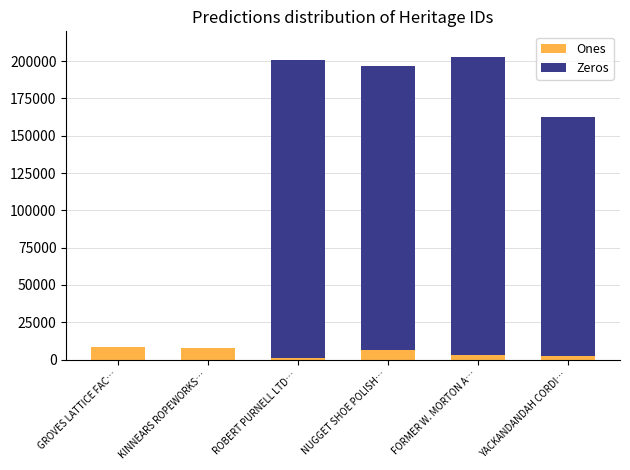

What is the total value across all series at KINNEARS ROPEWORKS…?

7610